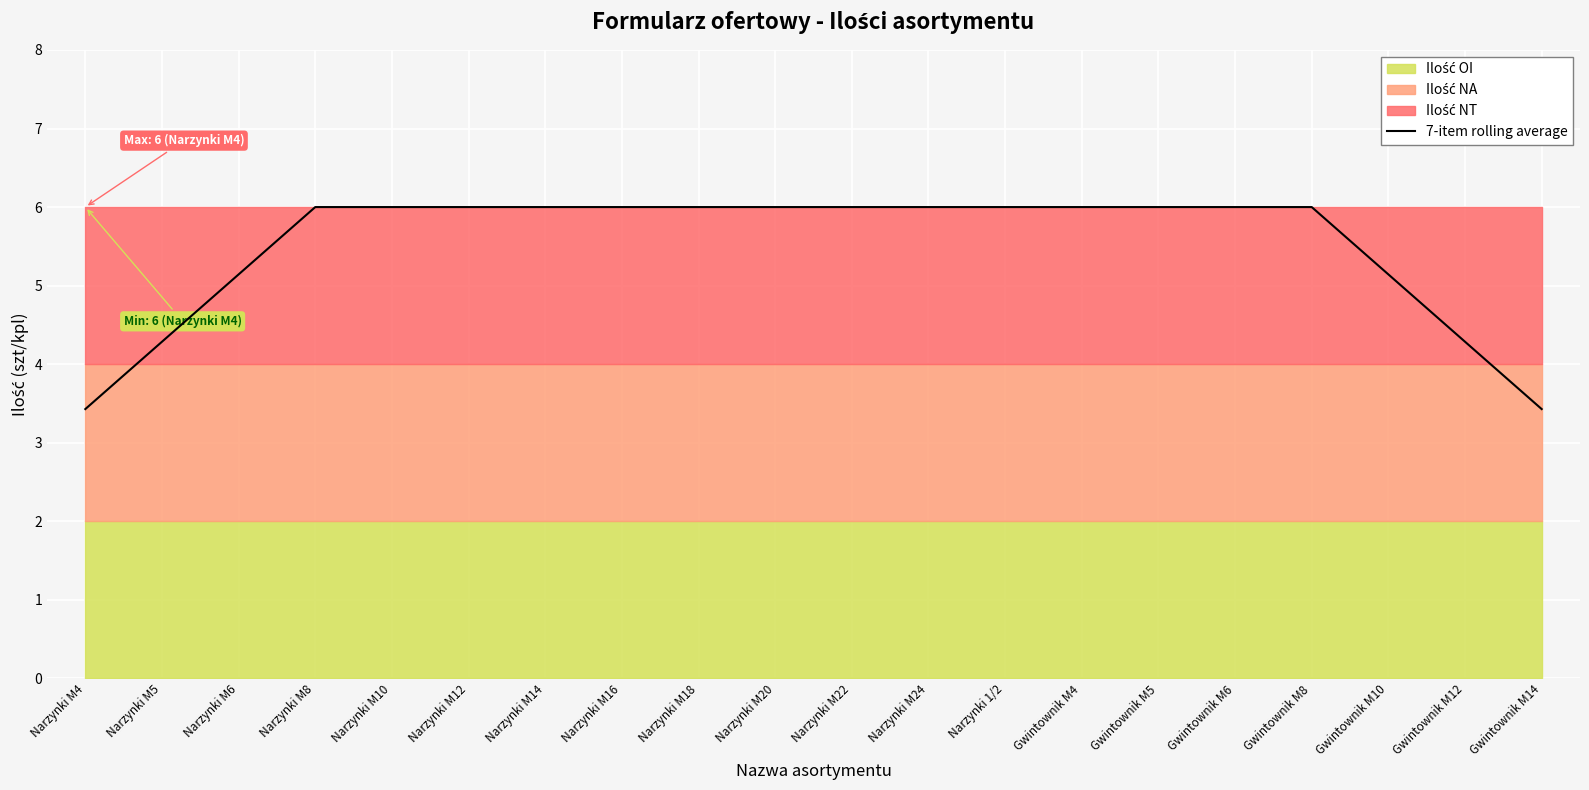

The chart shows a value of 6.0 at Narzynki M20. True or false?

True